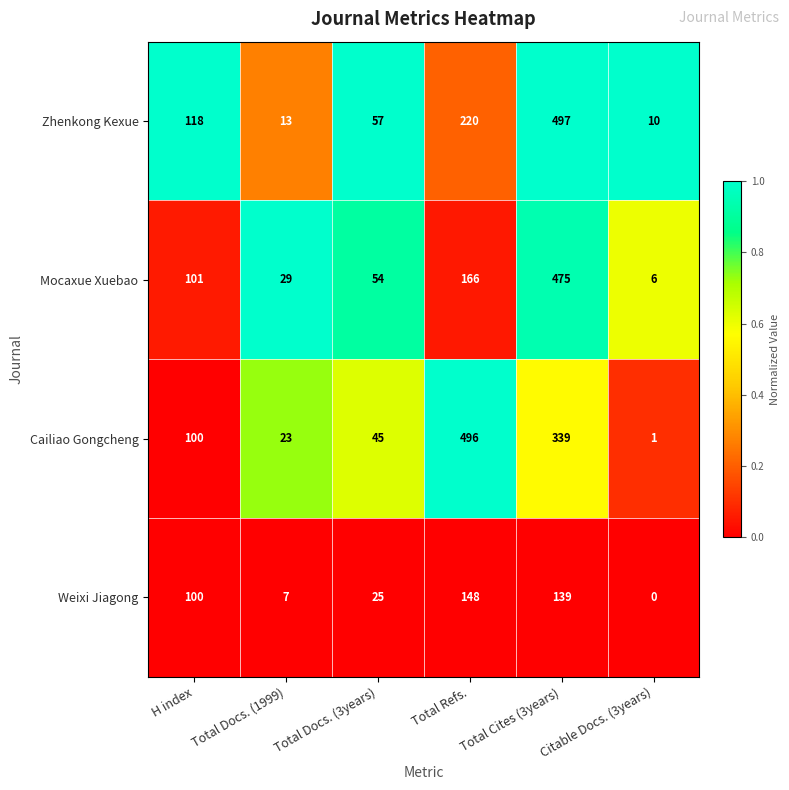

Which category has the lowest value across all series?

Citable Docs. (3years)